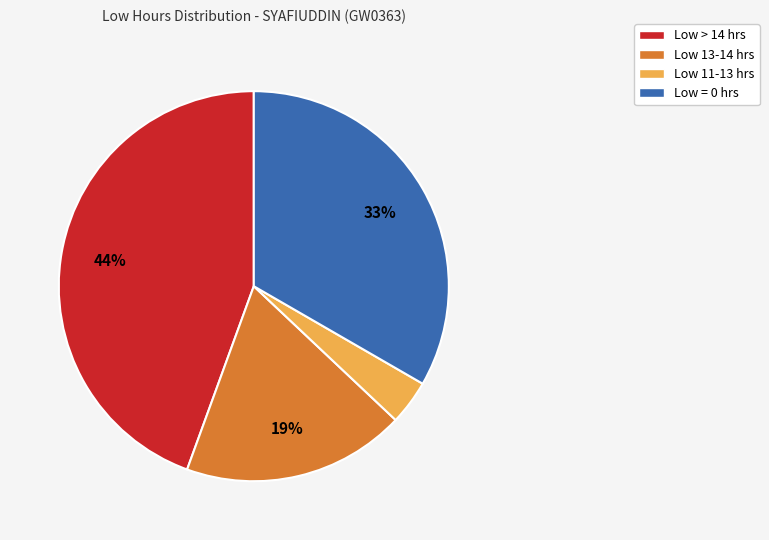

Which category has the biggest portion of the pie?

Low > 14 hrs